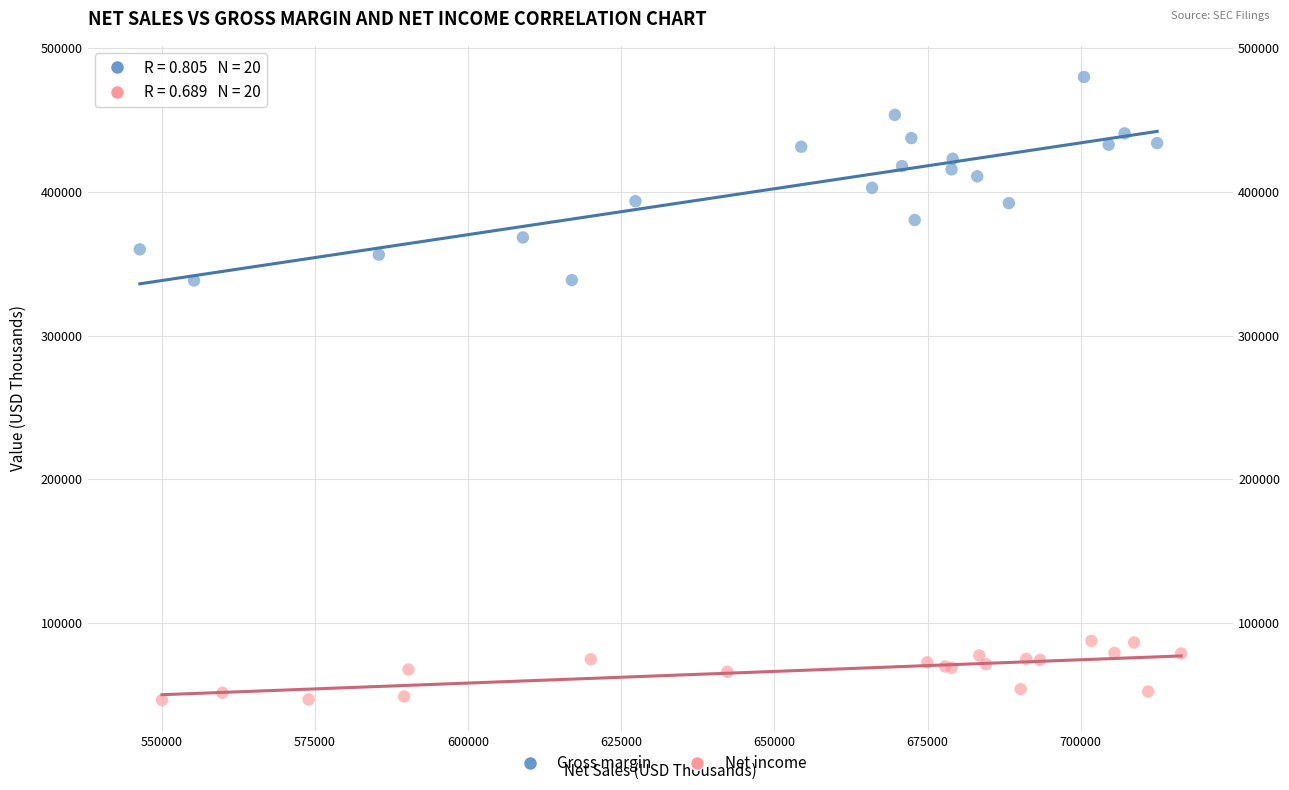

What are all the series names shown in the legend?

Gross margin, Net income